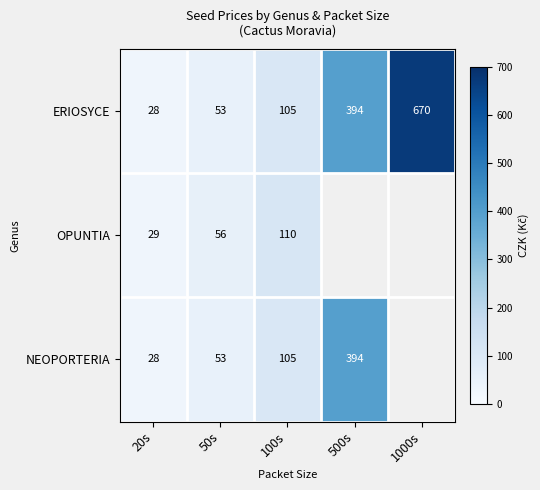

What is the difference between the second highest and second lowest values in the ERIOSYCE series?

341